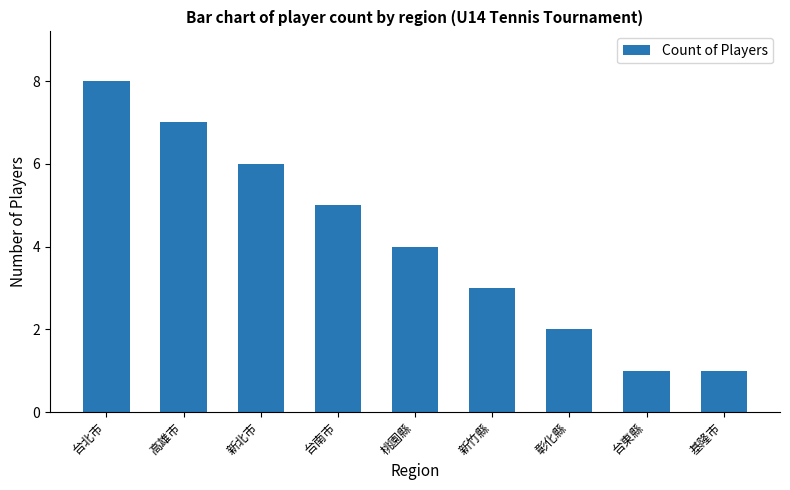

What is the sum of the values at 高雄市 and 台東縣?

8